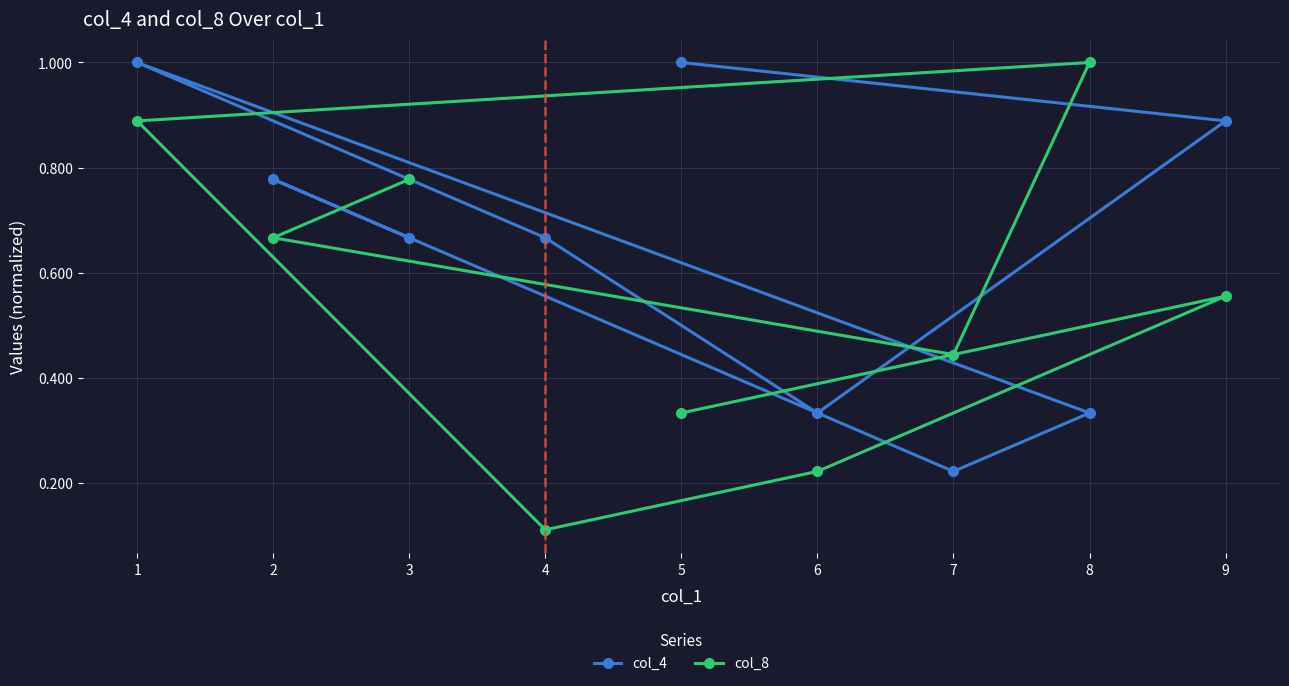

True or false: col_4 and col_8 intersect in this chart.

True